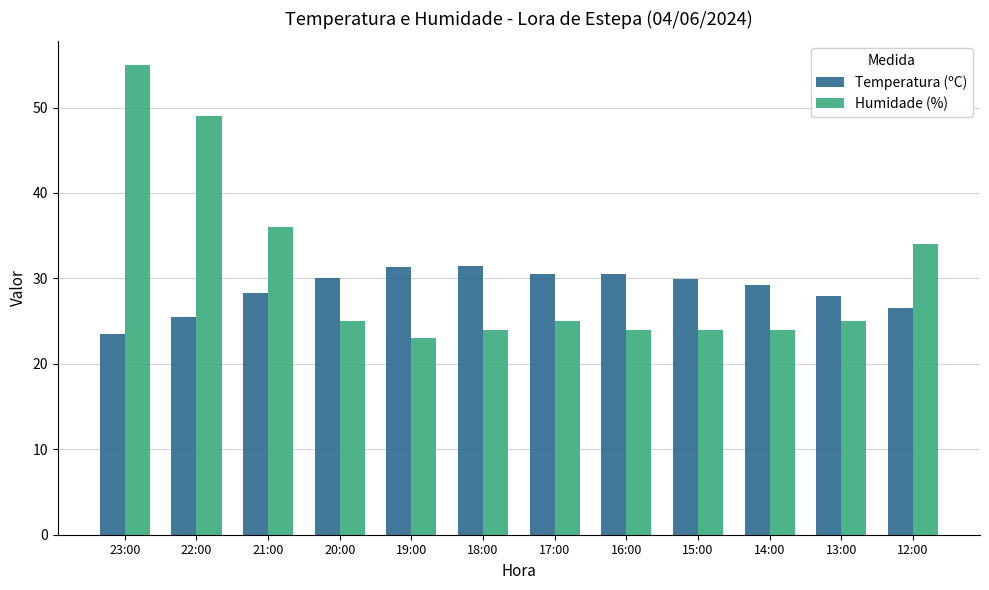

What is the difference between the maximum and minimum values in the Temperatura (ºC) series?

7.9